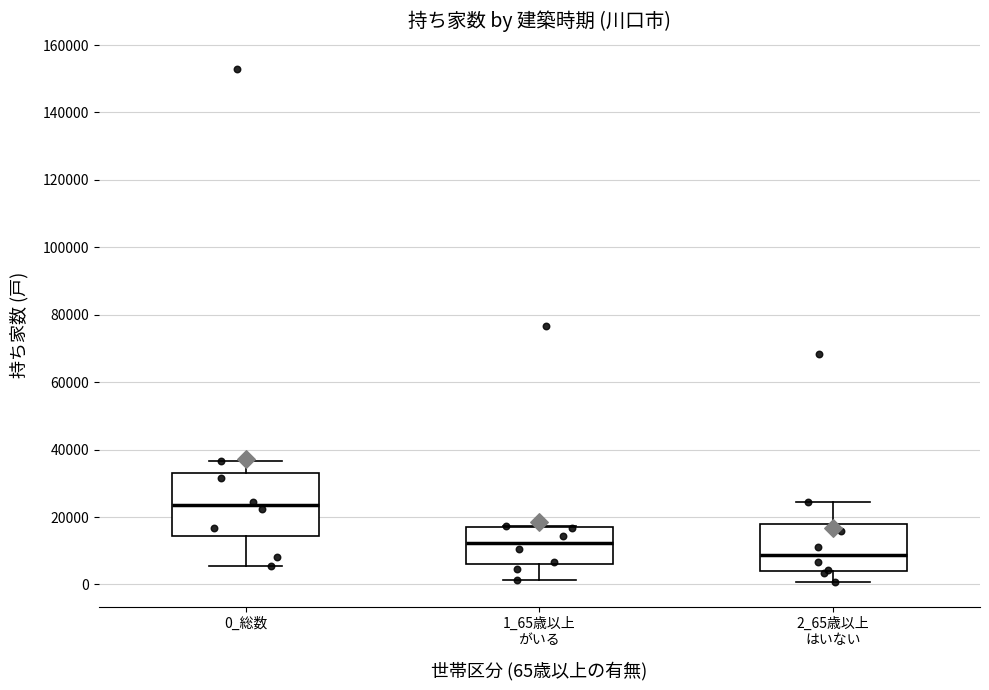

Reading left to right, transcribe this box plot: for each box, give where its median line is, the range the box spans, and where its two whiskers end, as read against the y-axis. The values are not printed on the chart, so give them approximately, as read against the axis.

0_総数: median 24000, box 14000 to 32000, whiskers 6000 to 36000
1_65歳以上 がいる: median 12000, box 6000 to 18000, whiskers 2000 to 18000
2_65歳以上 はいない: median 8000, box 4000 to 18000, whiskers 0 to 24000